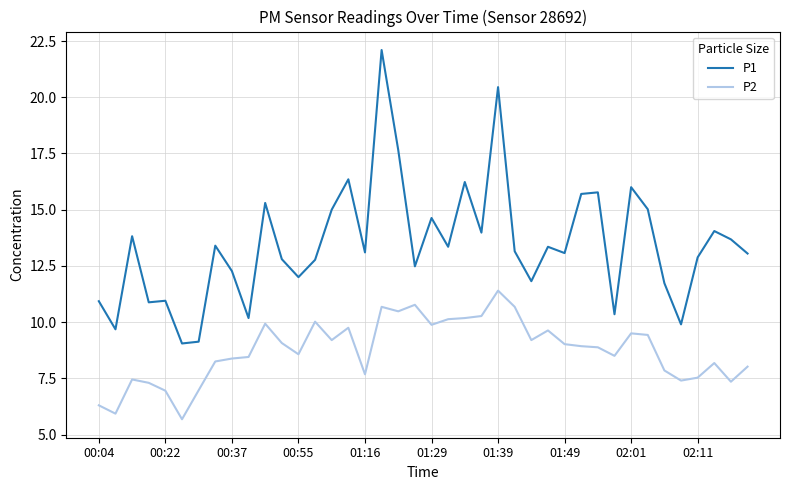

Which series has the largest total across all categories?

P1